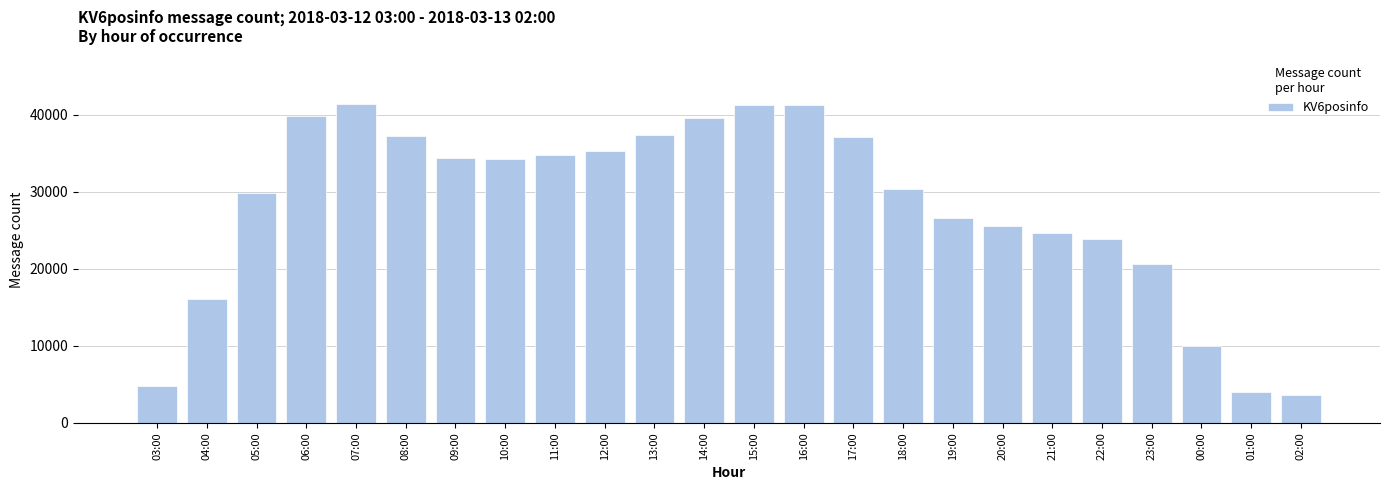

Does the chart contain any negative values?

No